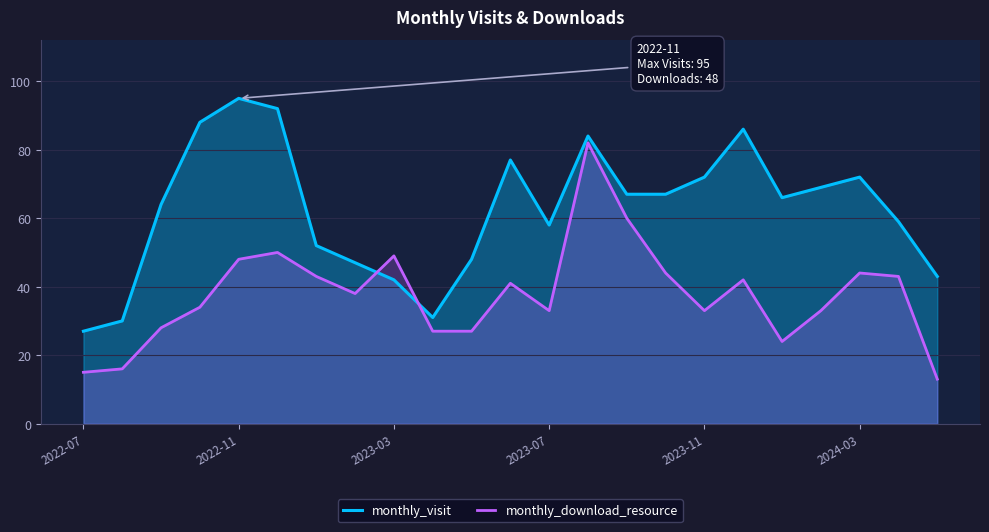

How many times do monthly_download_resource and monthly_visit cross each other?

2